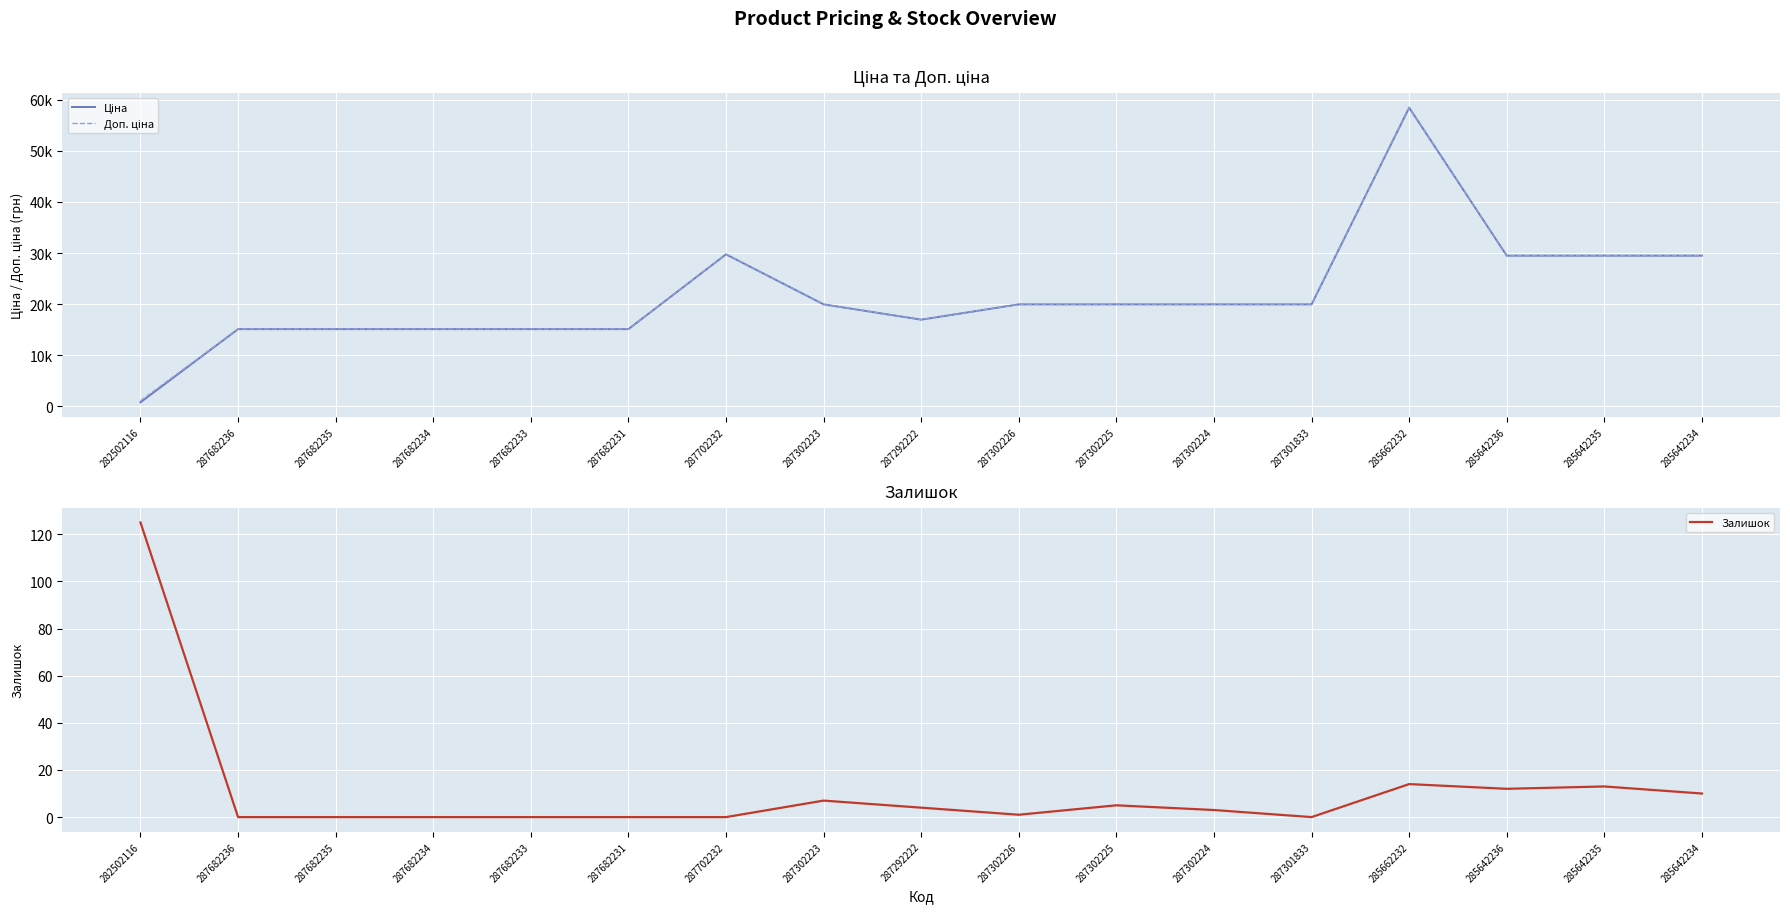

What is the average value of the Ціна series?

21756.7